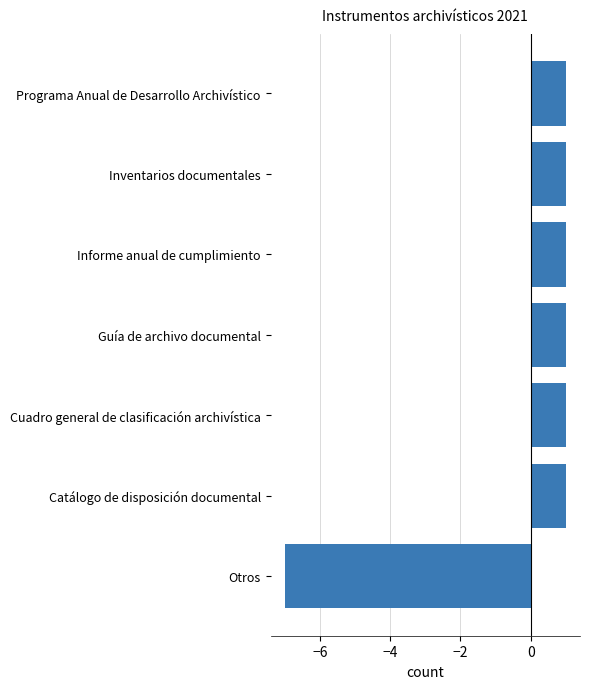

What is the label of the 2nd bar from the top?

Inventarios documentales